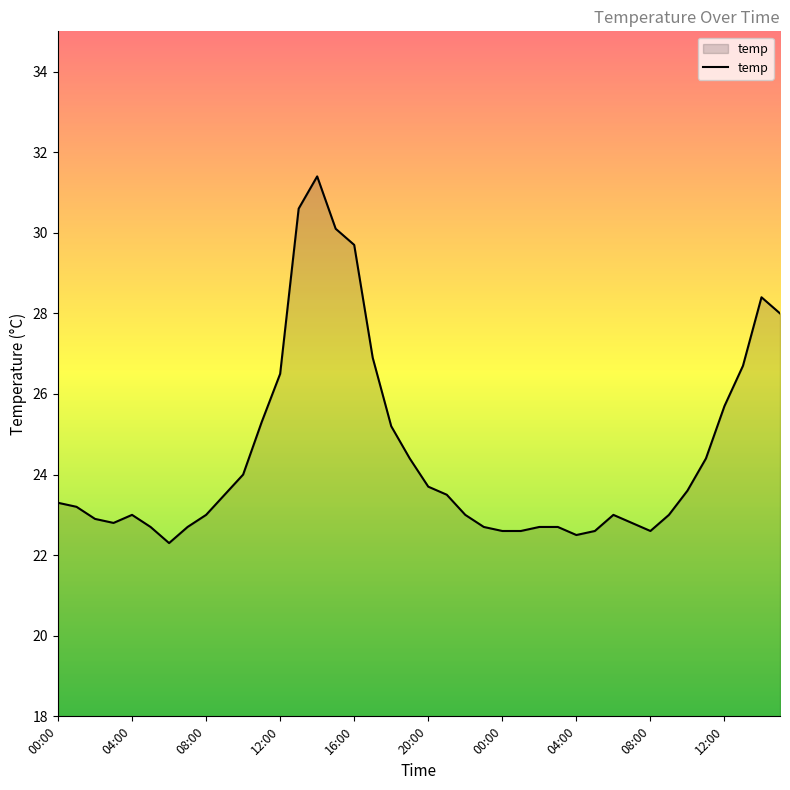

What is the greatest value displayed?

31.4